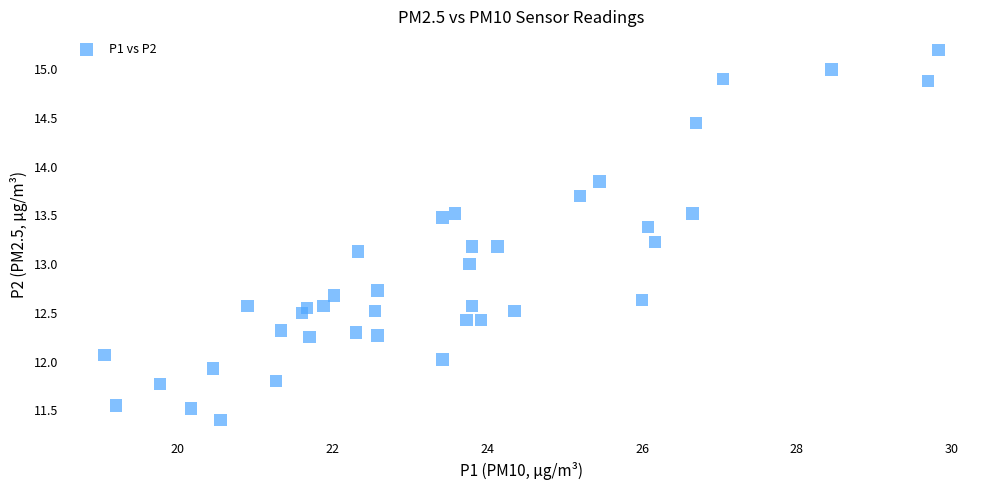

What is the range of X values (max minus min)?

10.8